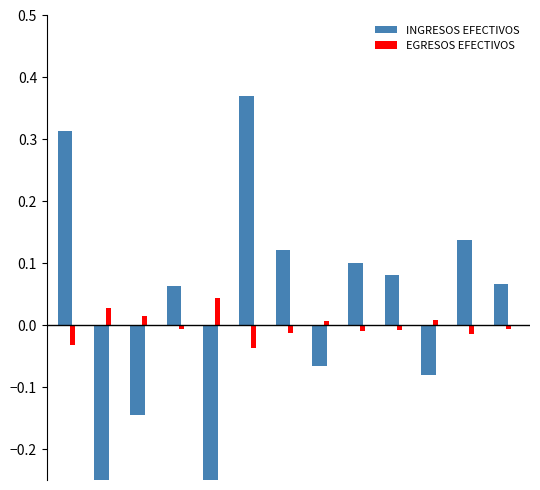

Are the bars horizontal?

No